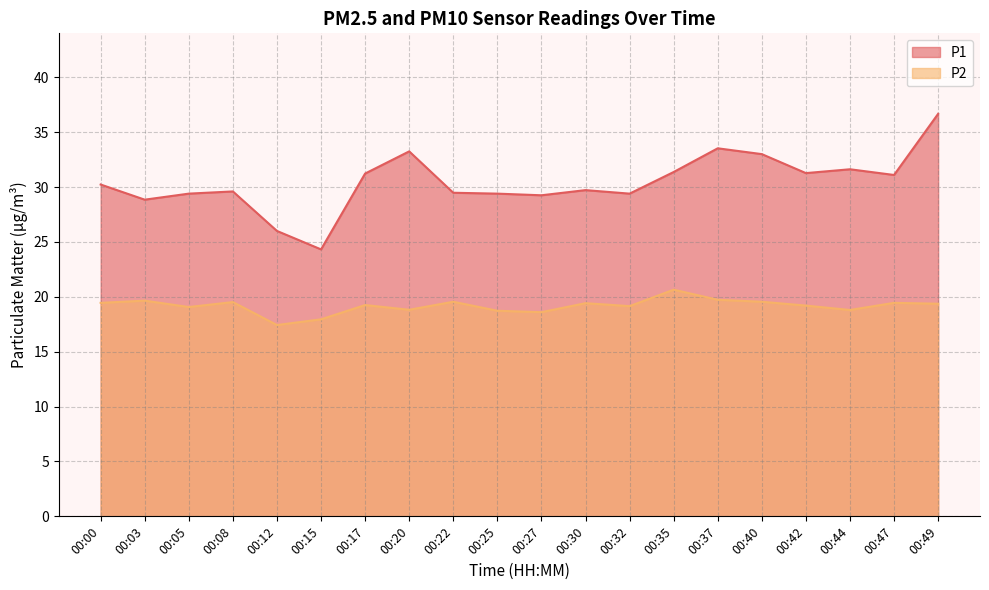

What is the total value across all series at 00:03?

48.5